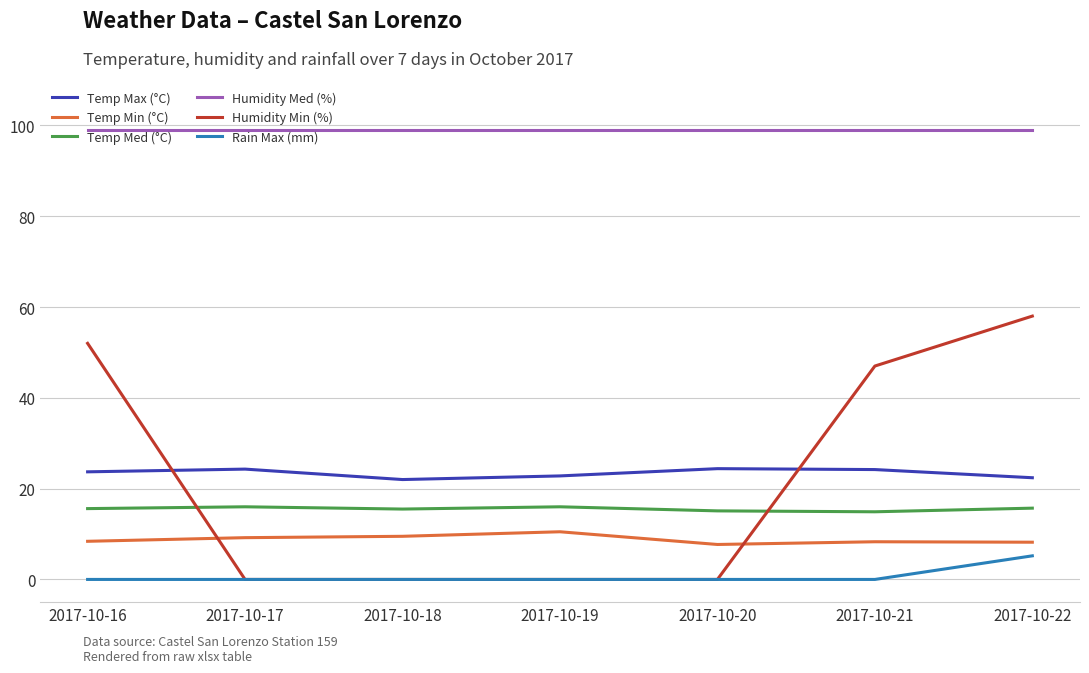

Which series has the largest range (max minus min)?

Humidity Min (%)